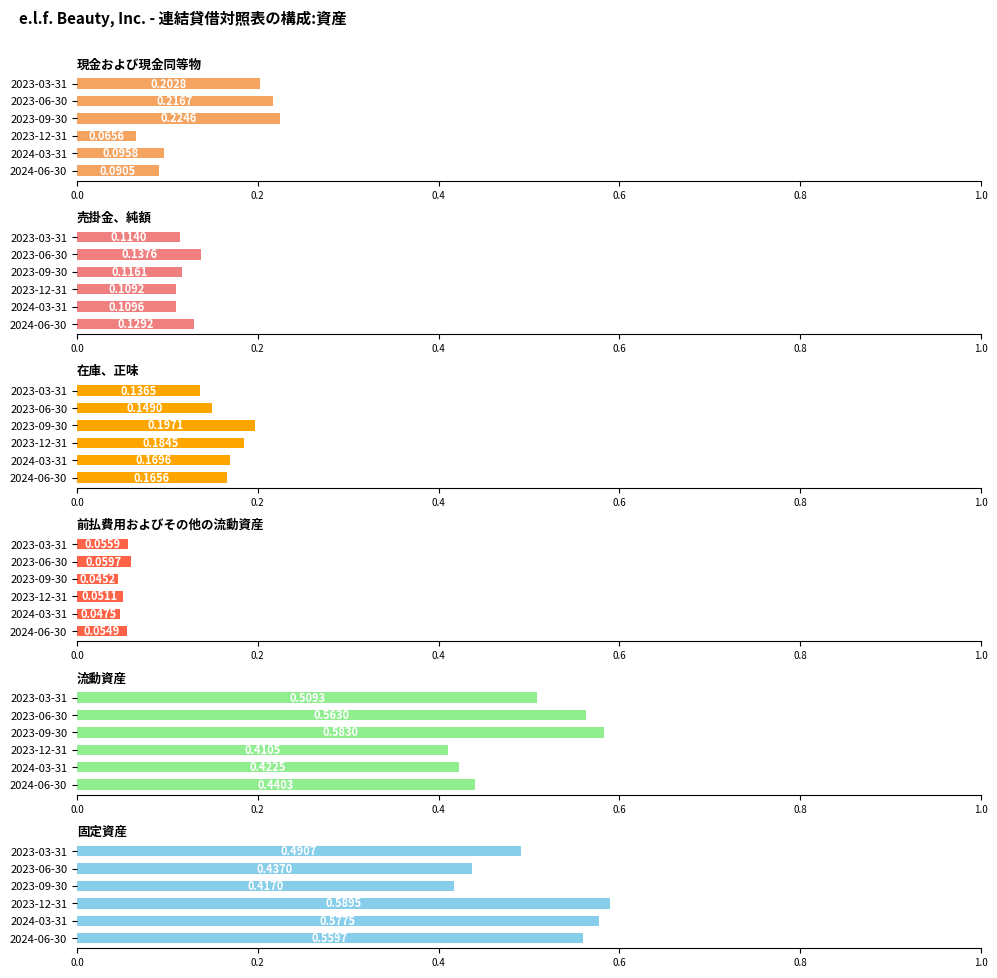

What position from the left is 2024-06-30?

1